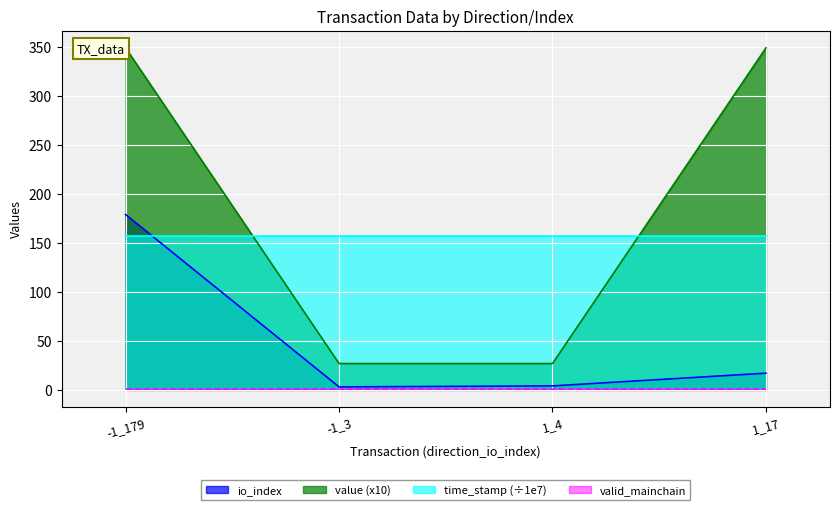

Which series has the widest spread of values?

value (x10)